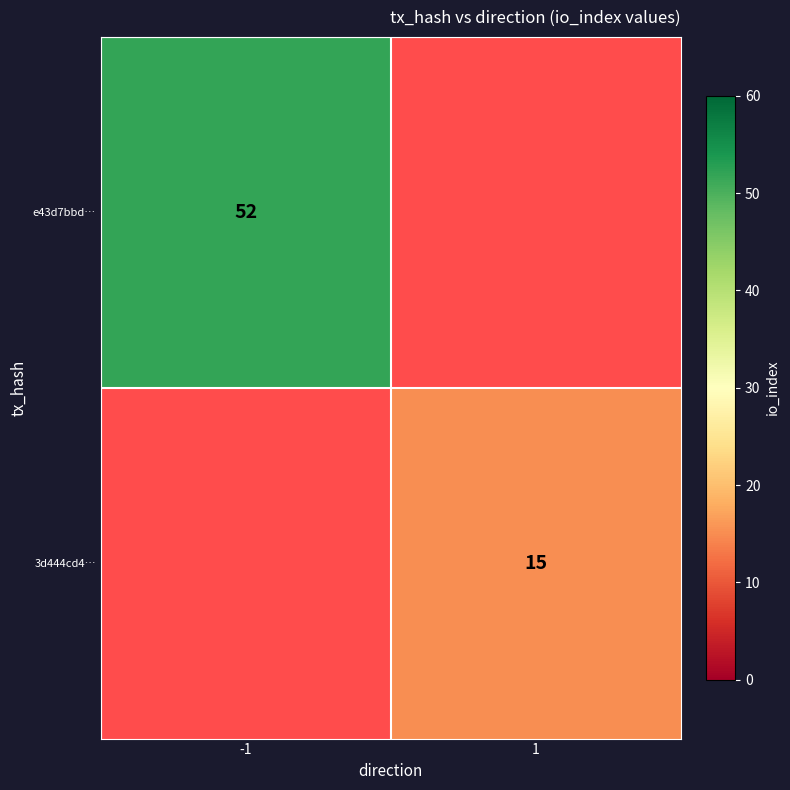

True or false: e43d7bbd… has a value of 52 at -1.

True